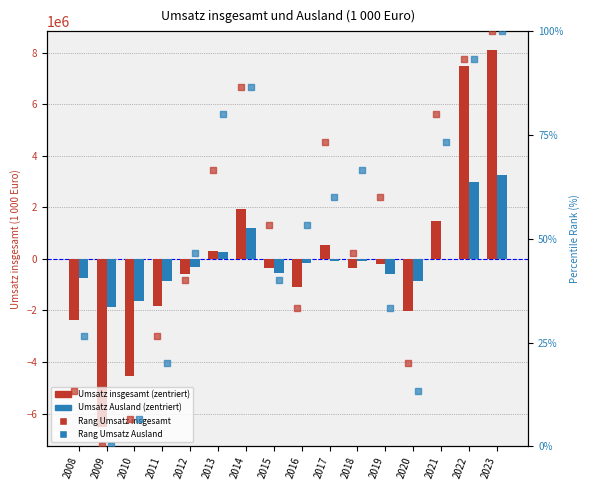

Which series reaches the maximum Y coordinate?

Umsatz insgesamt (zentriert)